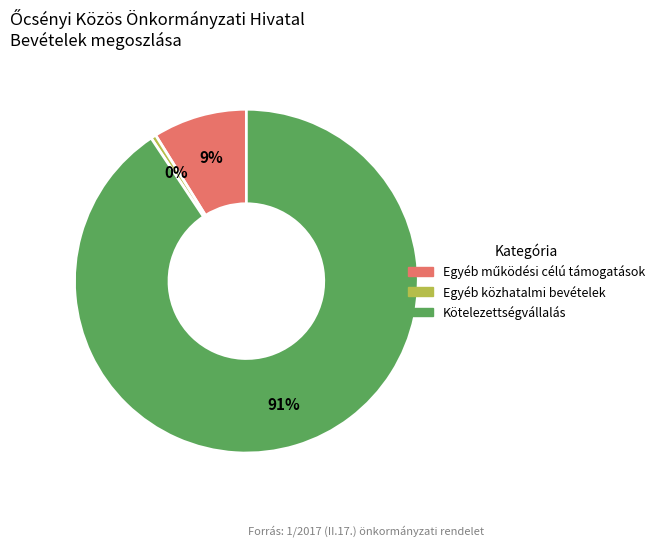

Is there any slice that represents more than half of the pie?

Yes